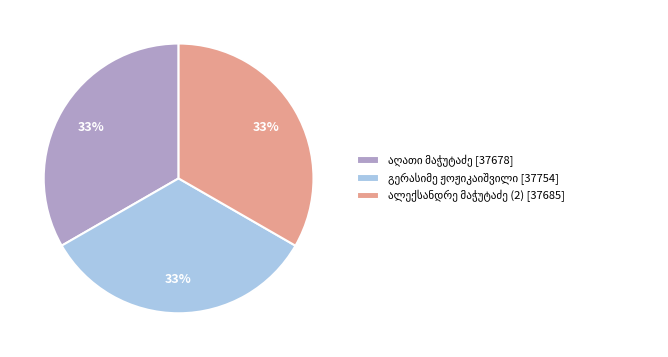

Does any single category account for the majority?

No